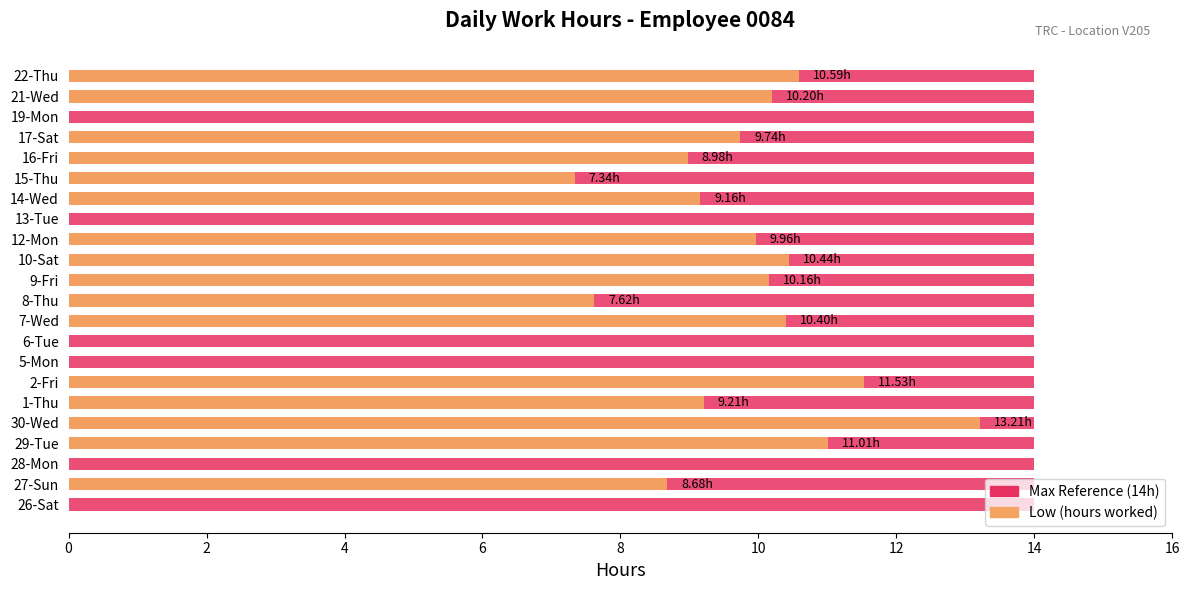

Does the chart contain stacked bars?

No